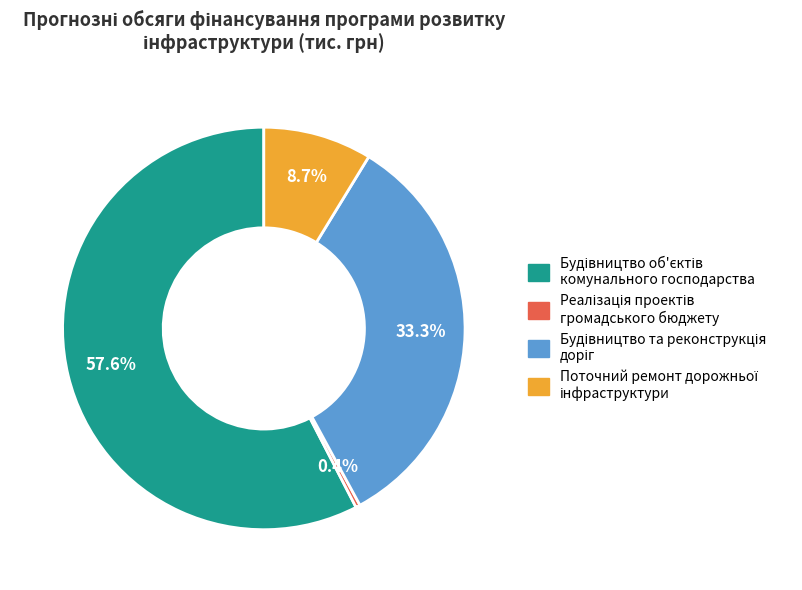

Is there any slice that represents more than half of the pie?

Yes